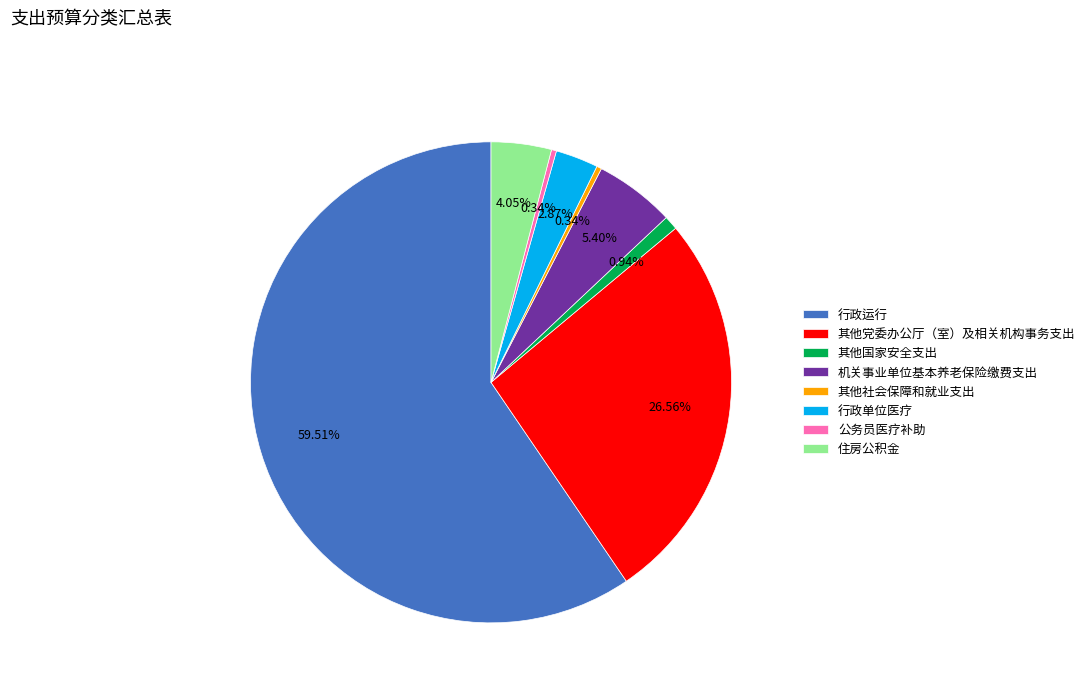

Which category has the biggest portion of the pie?

行政运行